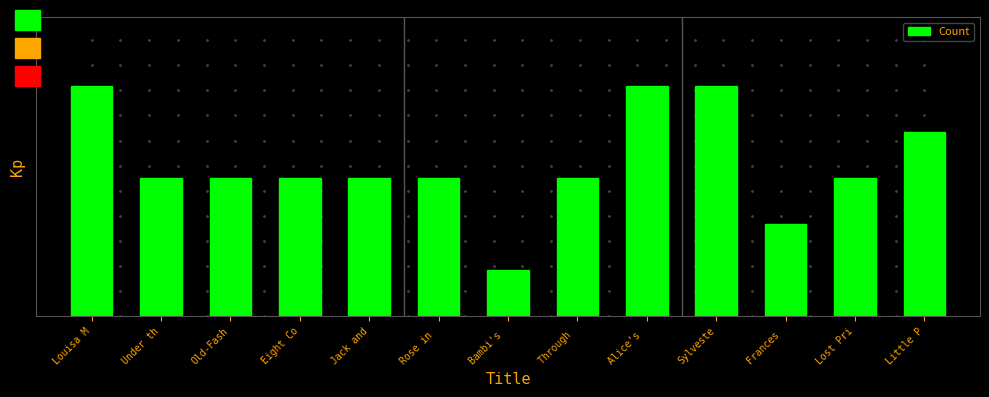

Reading left to right, extract all data points from this chart.

5	3	3	3	3	3	1	3	5	5	2	3	4